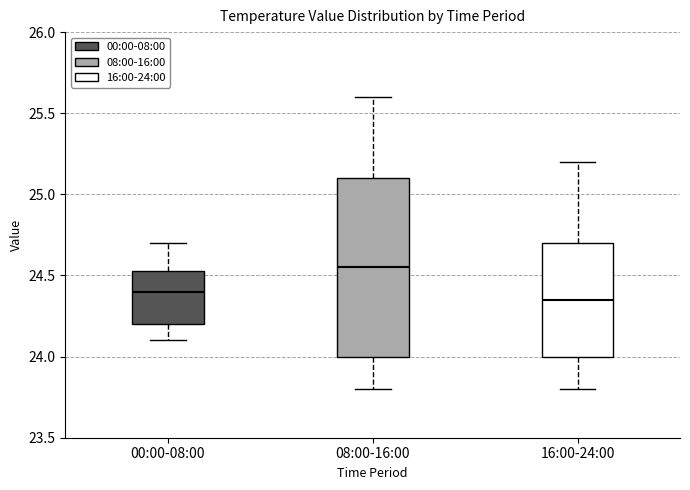

Comparing the boxes themselves (not the whiskers), which one is the tallest?

08:00-16:00